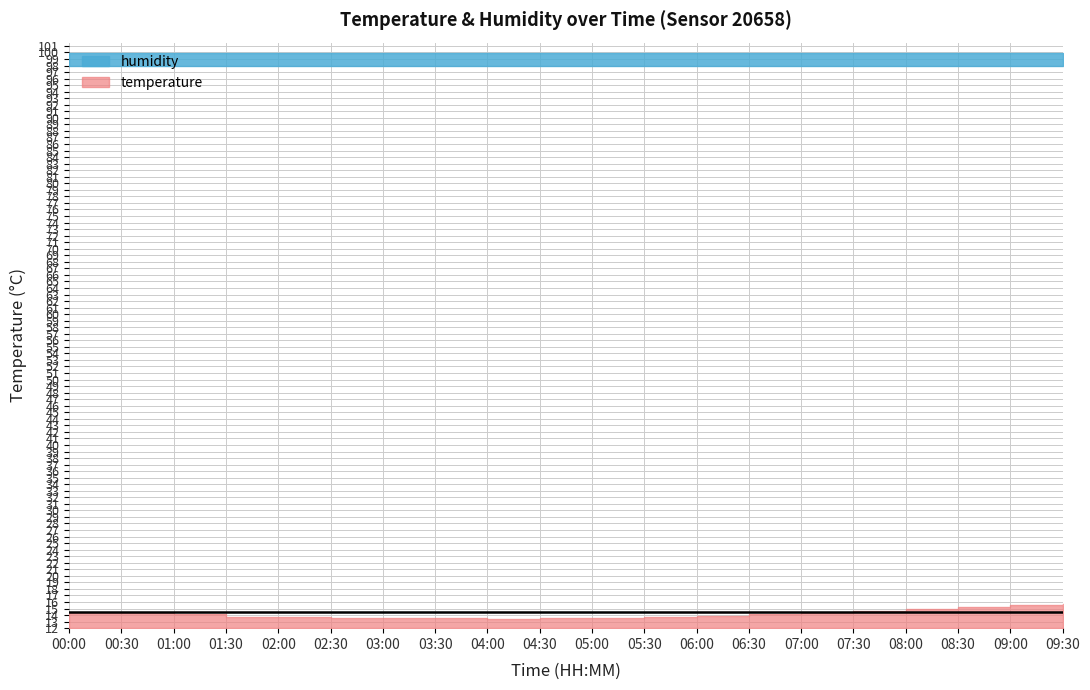

The value of temperature at 00:30 is 14.3. True or false?

True